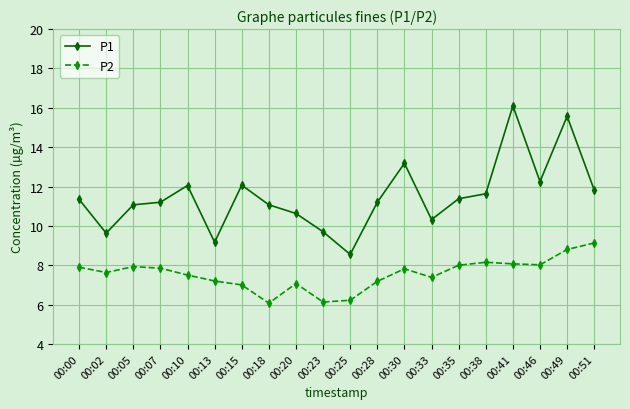

What is the difference between the second highest and minimum values in the P1 series?

7.0